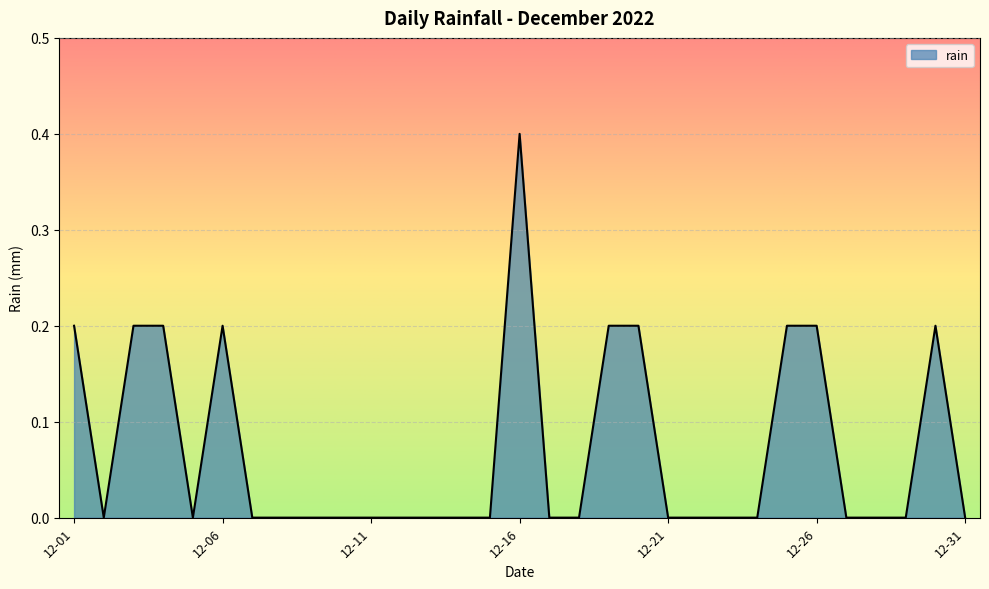

What is the maximum value shown in the chart?

0.4